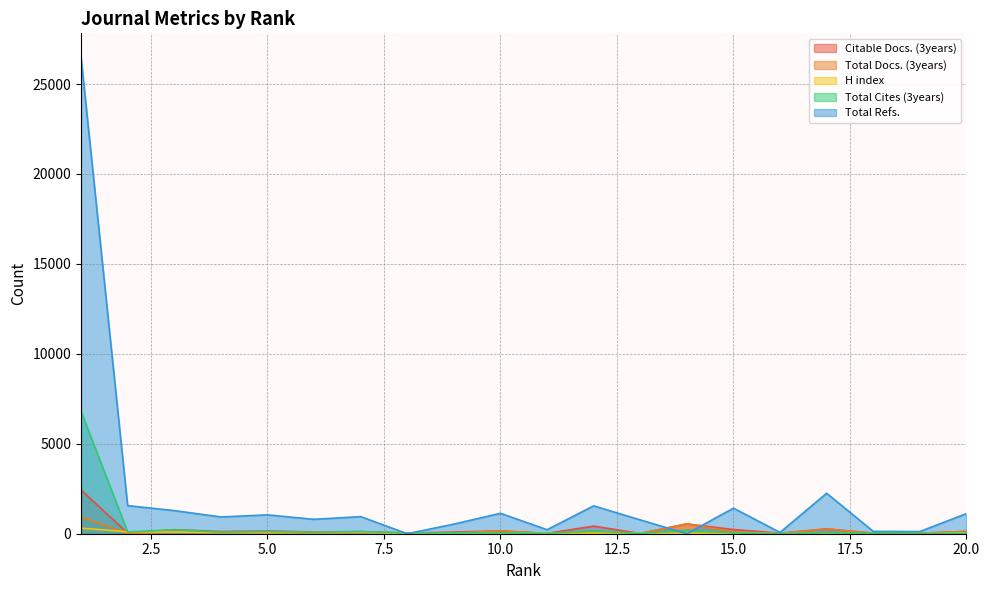

Does the chart have visible grid lines?

Yes